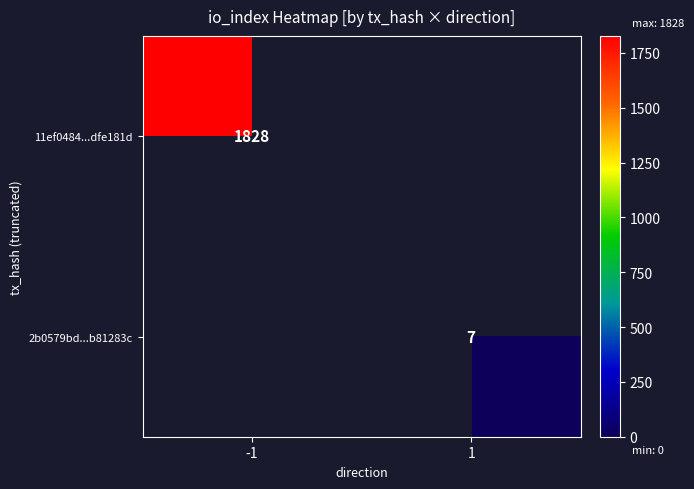

The 11ef0484...dfe181d series shows 736 at -1. True or false?

False